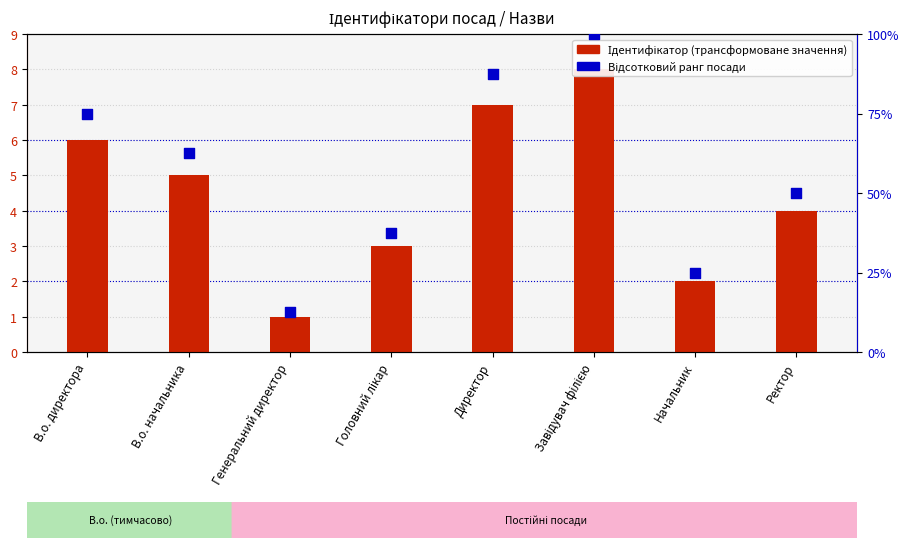

Which series reaches the minimum Y coordinate?

Ідентифікатор (трансформоване значення)